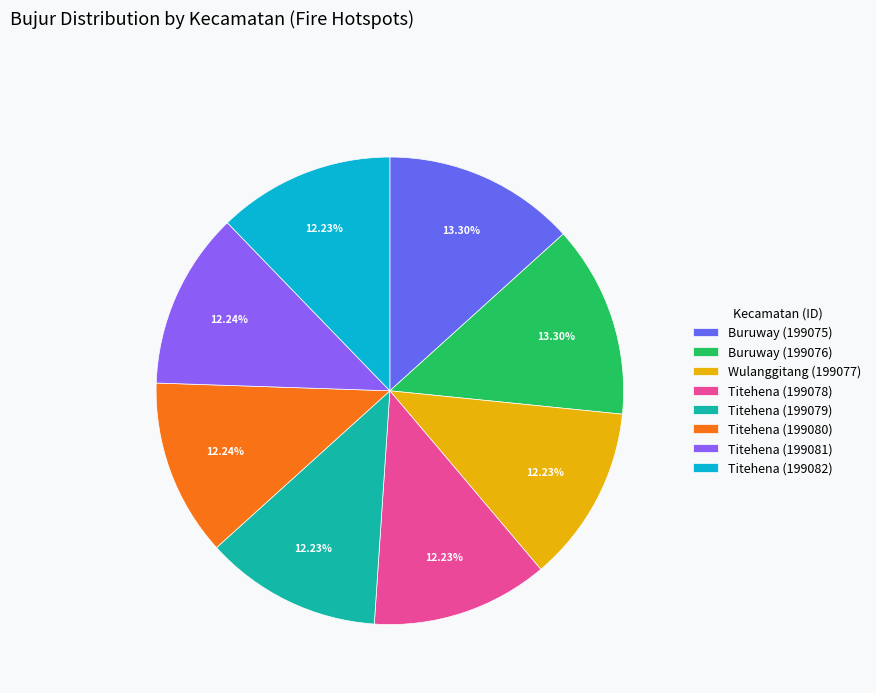

Count the number of slices in the pie.

8